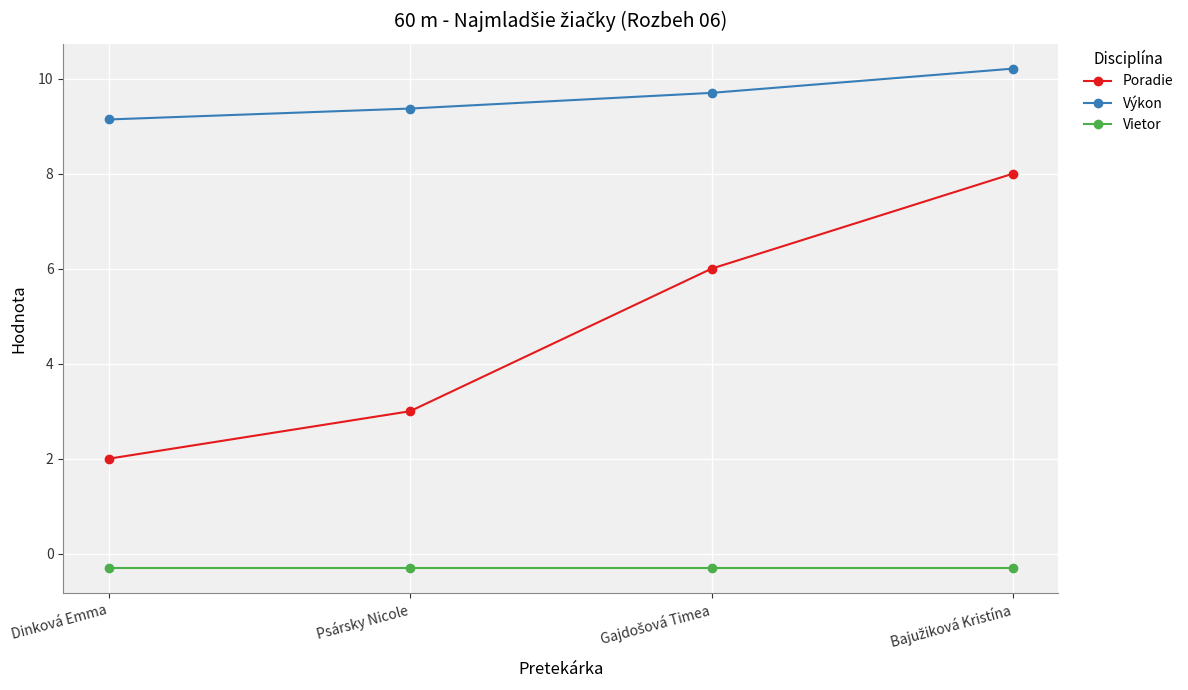

Which series has the largest range (max minus min)?

Poradie